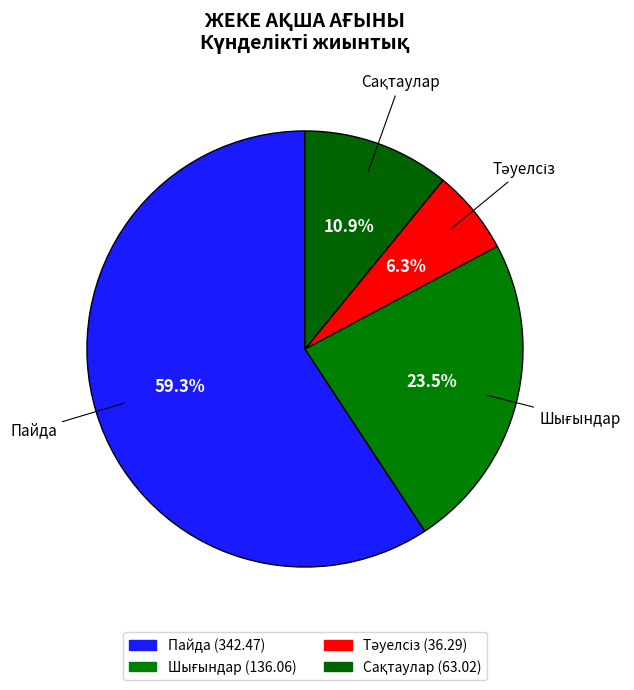

How many segments does this pie chart have?

4